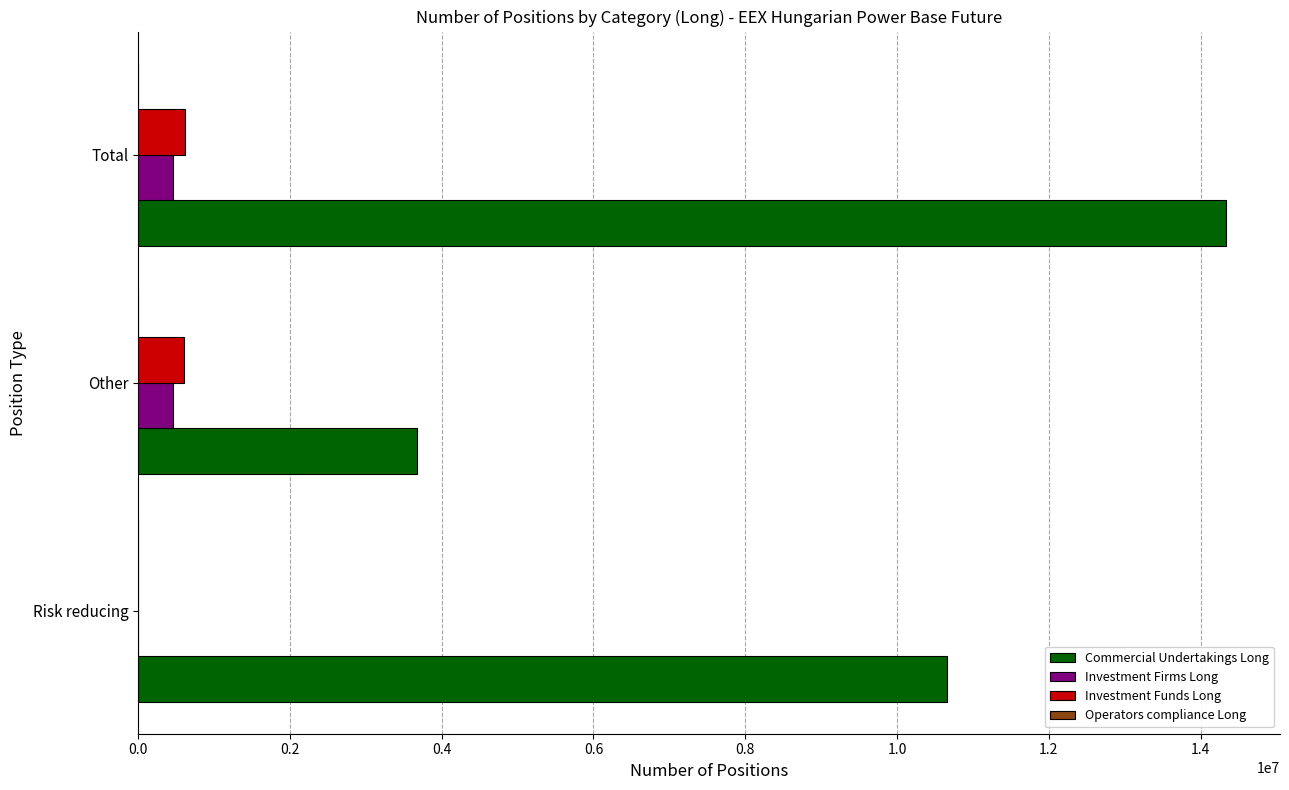

Which series has the largest total across all categories?

Commercial Undertakings Long